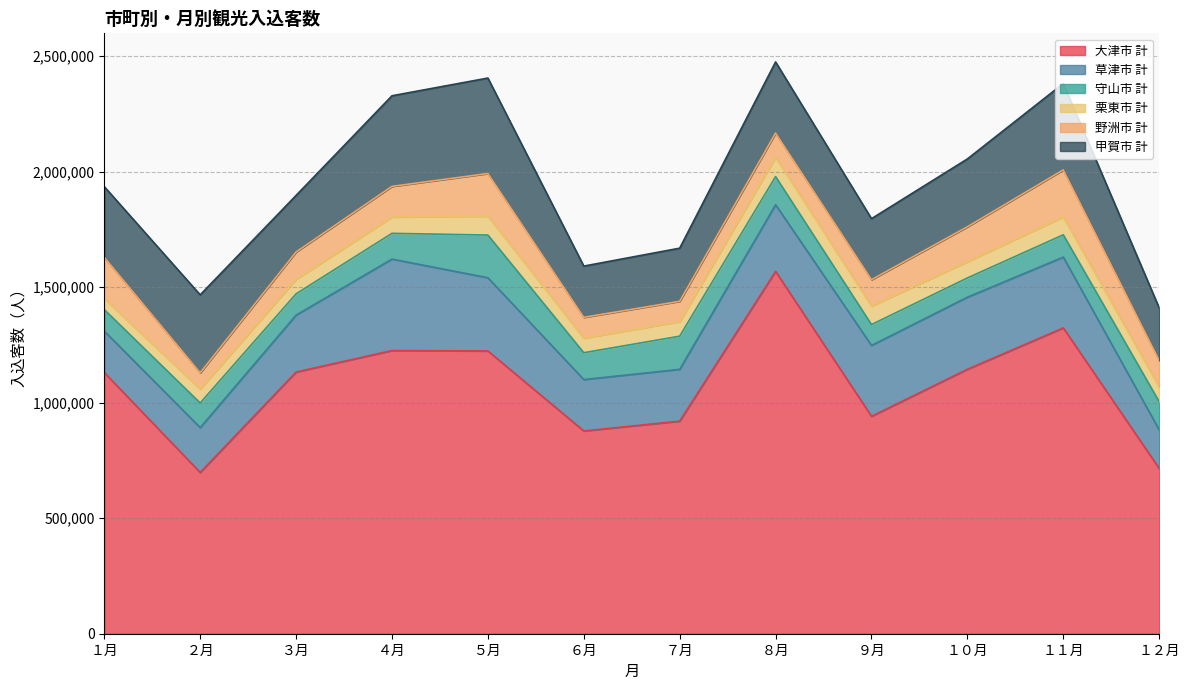

Which series has the largest total across all categories?

大津市 計